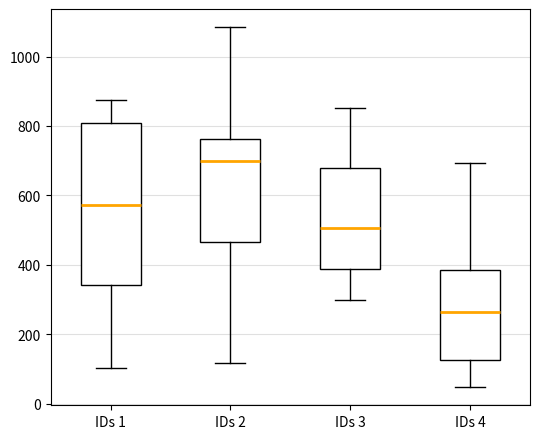

Where does the upper whisker of the box for IDs 3 end on the y-axis? The values are not printed on the chart, so give them approximately, as read against the axis.

860